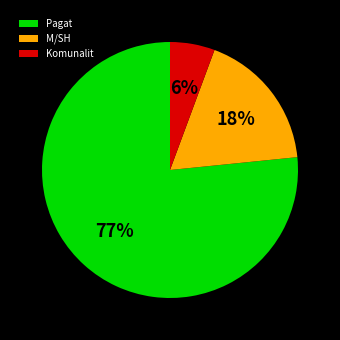

How many slices are in this pie chart?

3